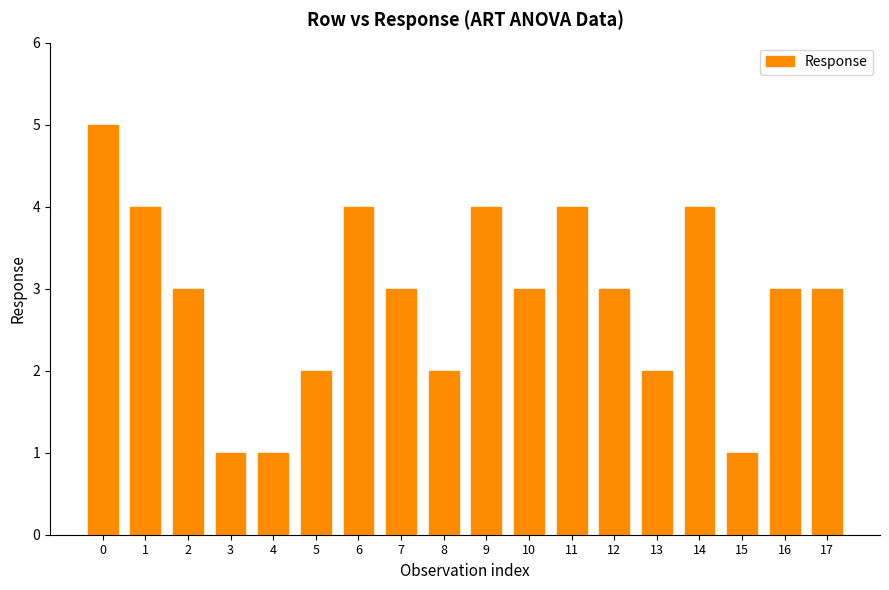

What is the average value?

3